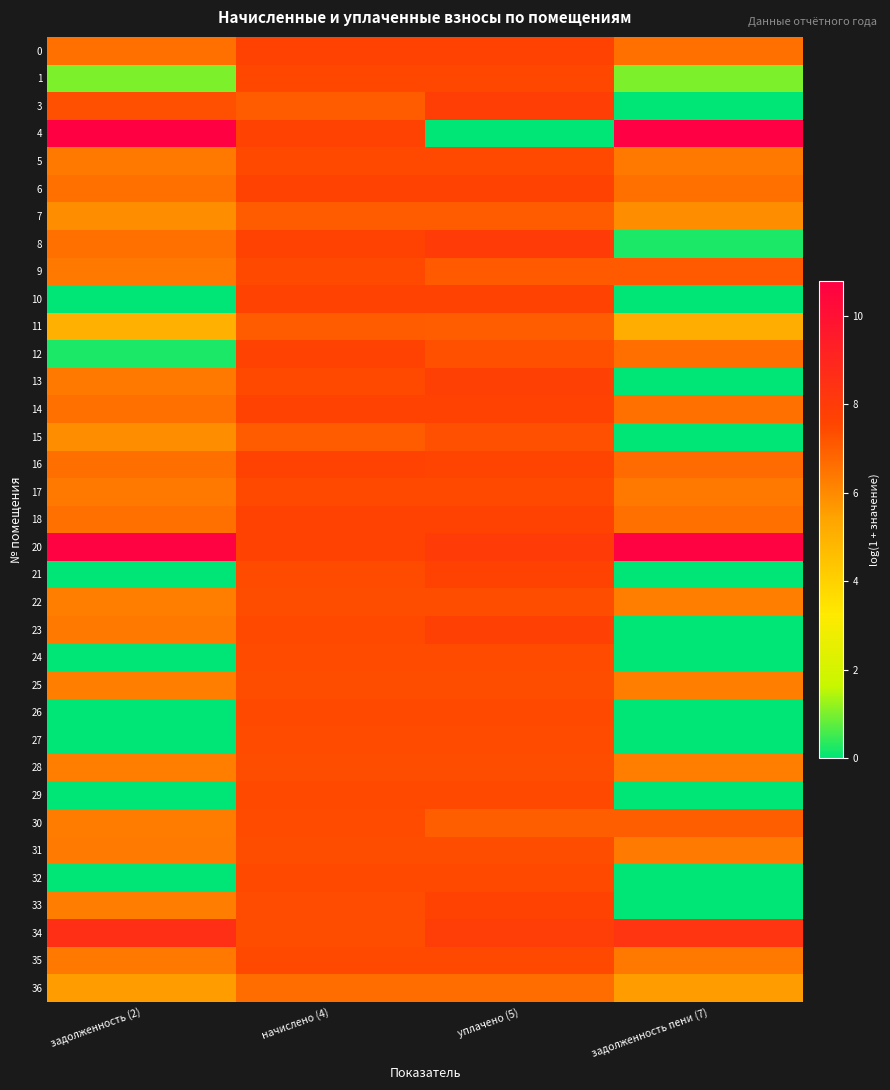

What is the difference between the highest and lowest values at уплачено (5)?

8.0